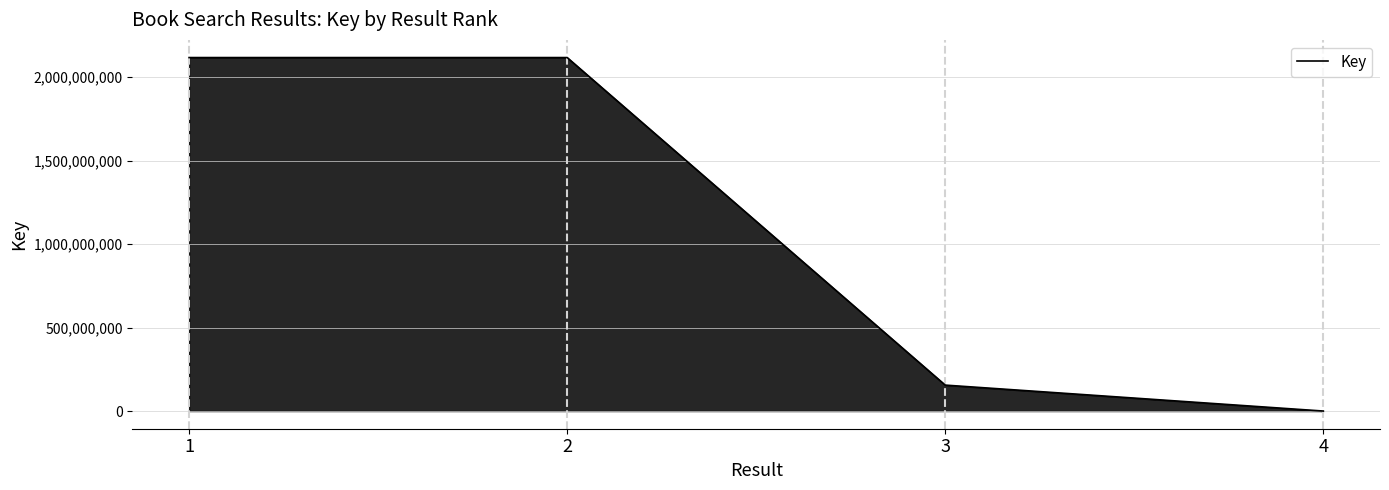

What is the change in value from 2 to 4?

-2117843716